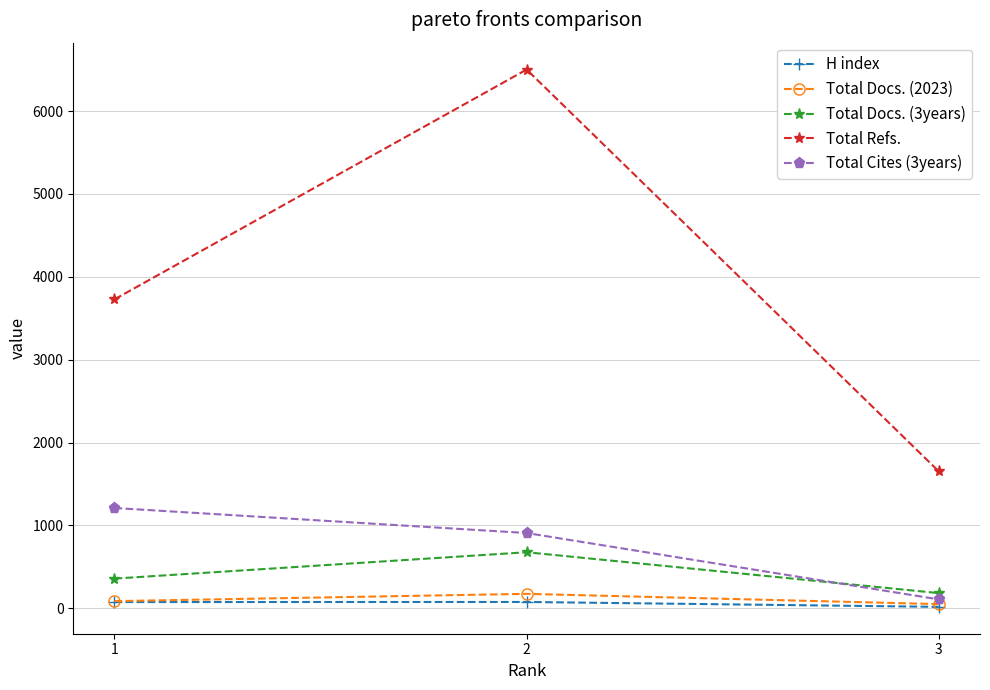

The Total Cites (3years) series shows 908 at 2. True or false?

True